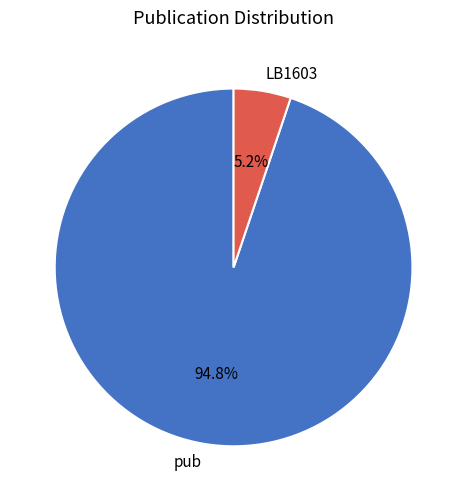

To the nearest percent, what is the difference between the LB1603 and pub slice percentages?

90%